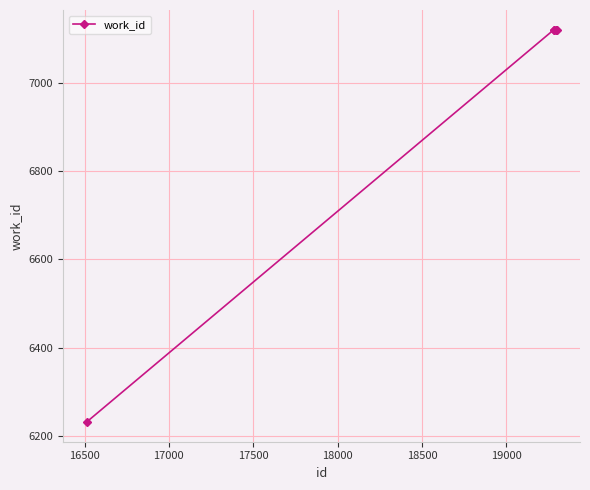

What is the minimum value shown in the chart?

6232